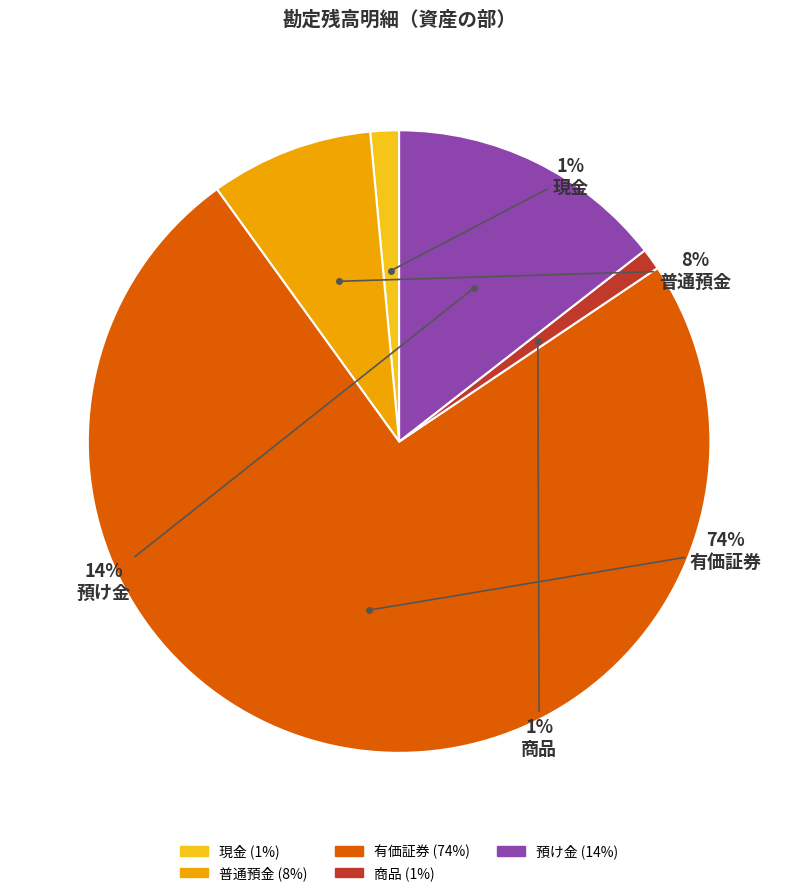

To the nearest percent, what portion does 普通預金 represent?

8%